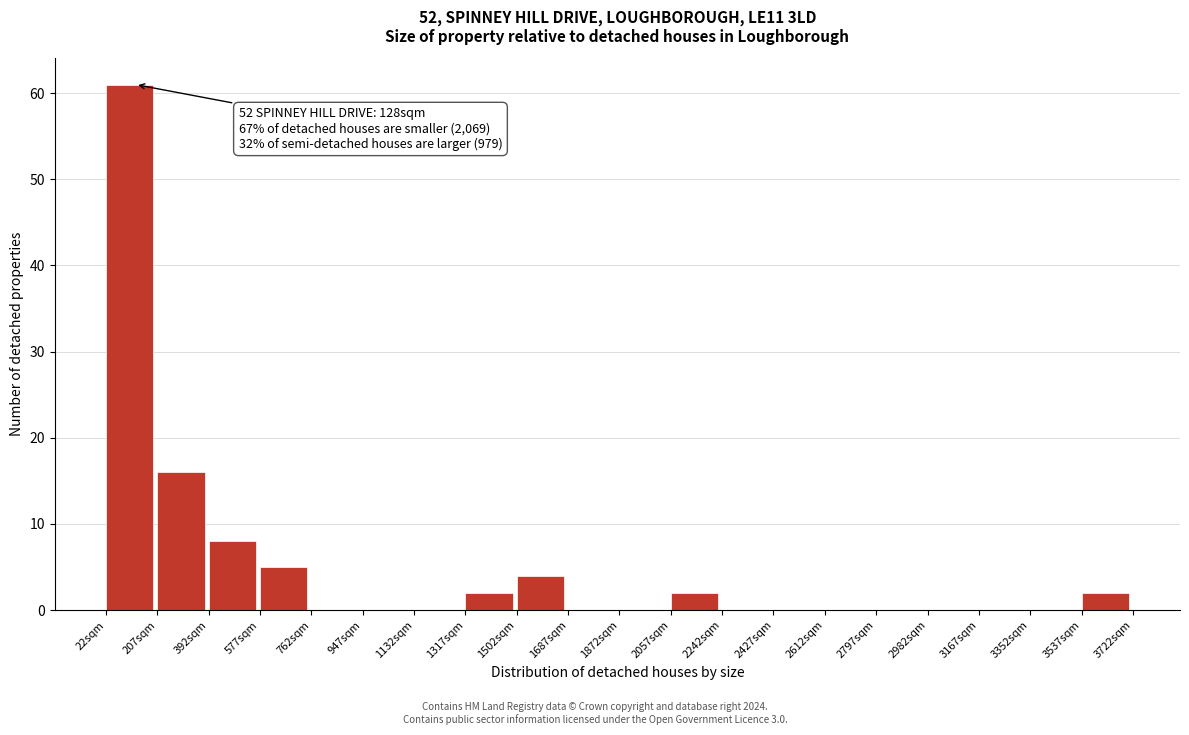

Which range on the x-axis has the tallest bar?

20 to 200